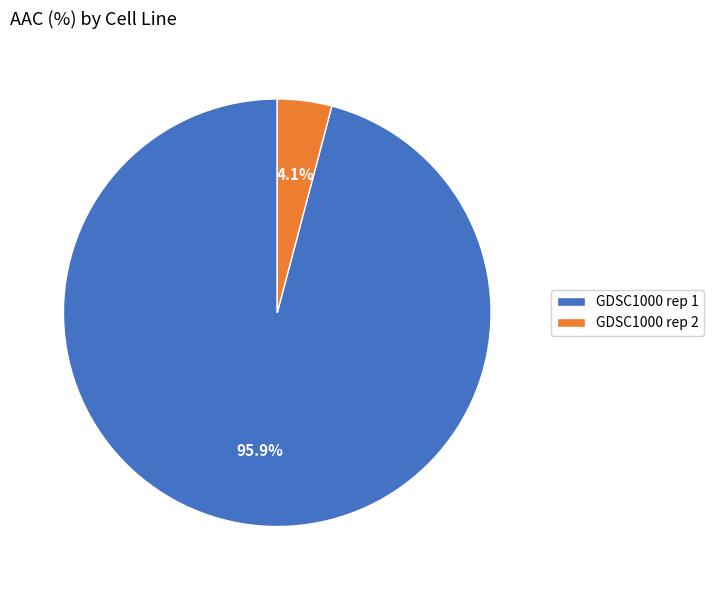

Do GDSC1000 rep 2 and GDSC1000 rep 1 together represent more than half of the pie?

Yes